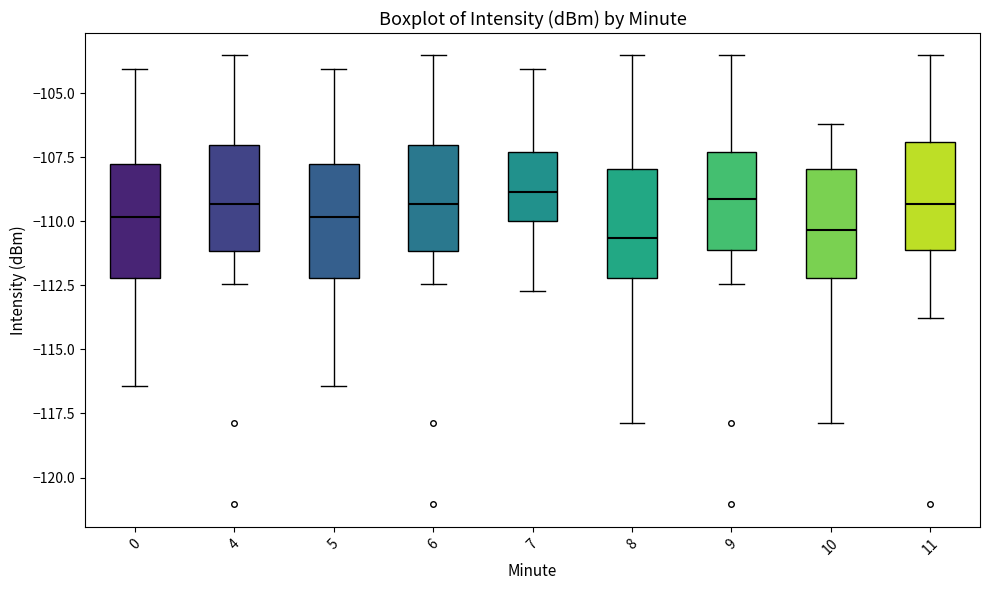

Reading left to right, read every box against the y-axis: the position of its median line, the range the box covers, and the ends of its whiskers. The values are not printed on the chart, so give them approximately, as read against the axis.

0: median -110.0, box -112.0 to -107.5, whiskers -116.5 to -104.0
4: median -109.5, box -111.0 to -107.0, whiskers -112.5 to -103.5
5: median -110.0, box -112.0 to -107.5, whiskers -116.5 to -104.0
6: median -109.5, box -111.0 to -107.0, whiskers -112.5 to -103.5
7: median -109.0, box -110.0 to -107.5, whiskers -112.5 to -104.0
8: median -110.5, box -112.0 to -108.0, whiskers -118.0 to -103.5
9: median -109.0, box -111.0 to -107.5, whiskers -112.5 to -103.5
10: median -110.5, box -112.0 to -108.0, whiskers -118.0 to -106.0
11: median -109.5, box -111.0 to -107.0, whiskers -114.0 to -103.5